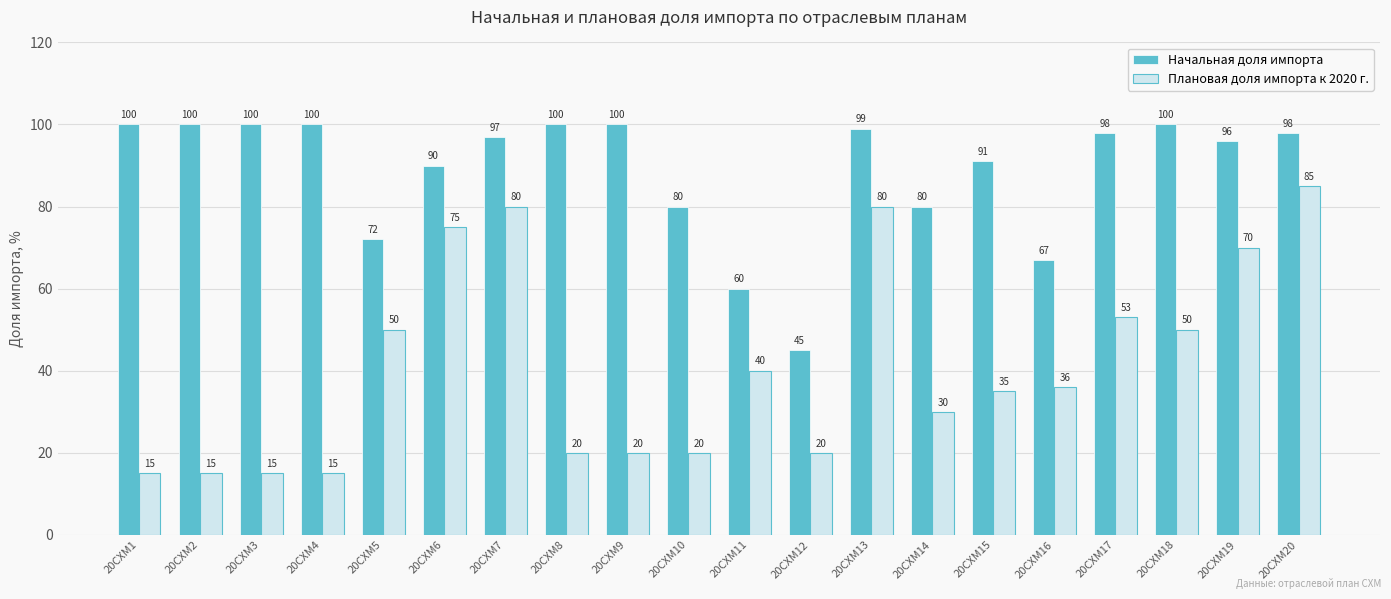

At how many categories does at least one series exceed 65?

18